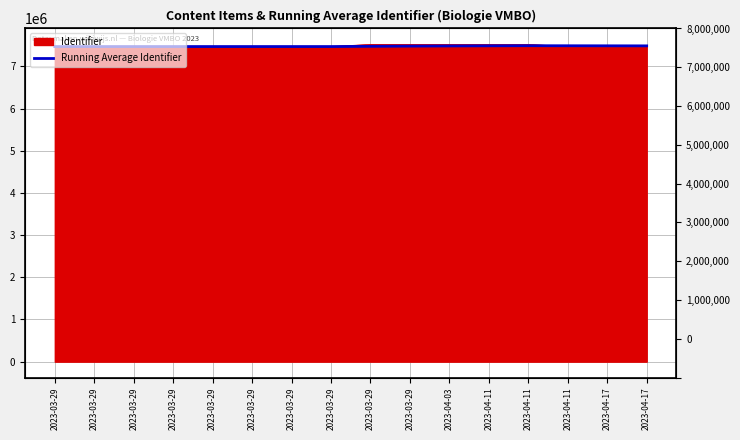

At which label is the value closest to 7478622?

2023-03-29